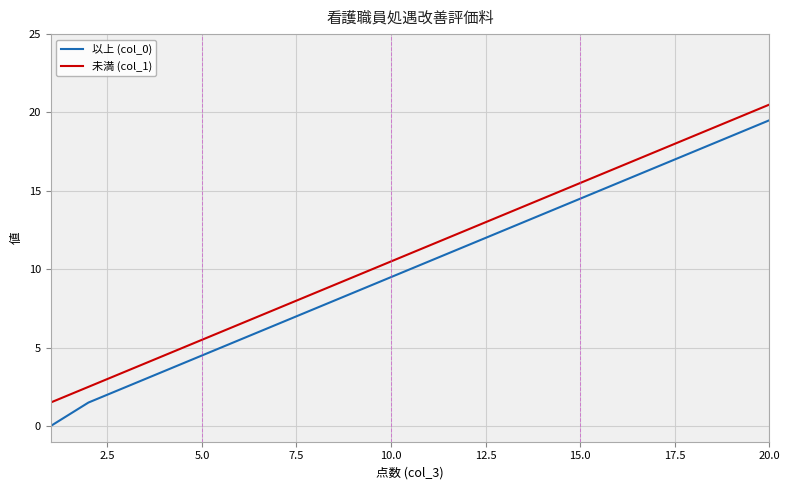

Which series has the widest spread of values?

以上 (col_0)